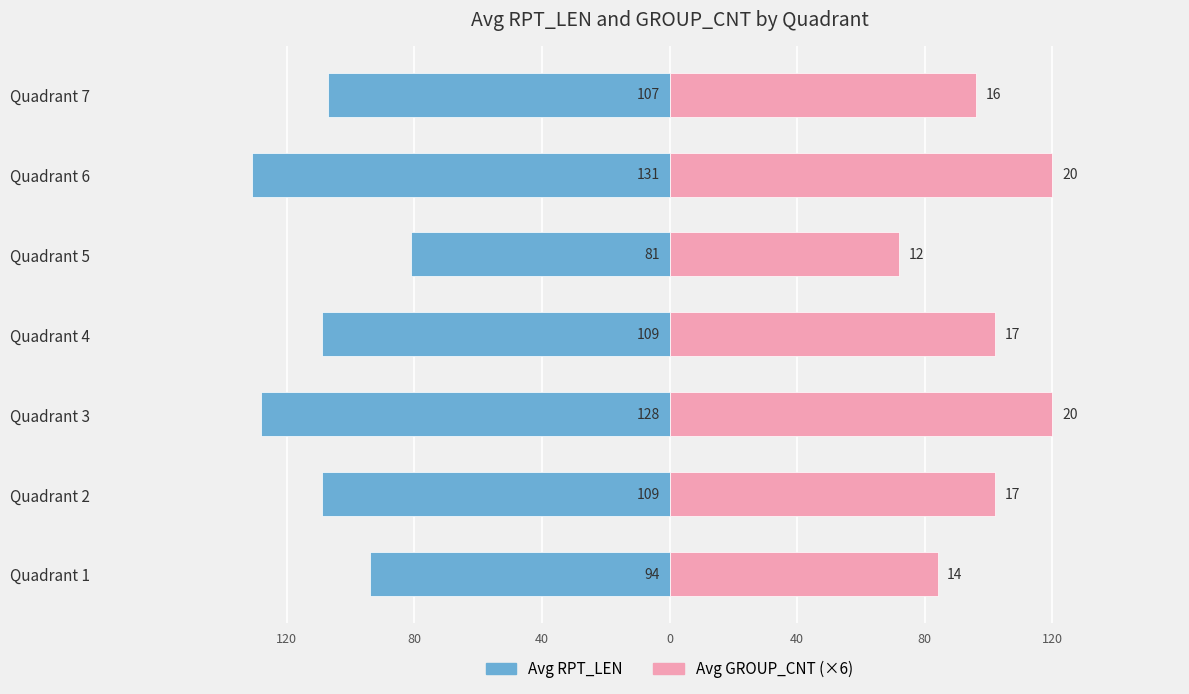

What are all the series names shown in the legend?

Avg RPT_LEN, Avg GROUP_CNT (×6)